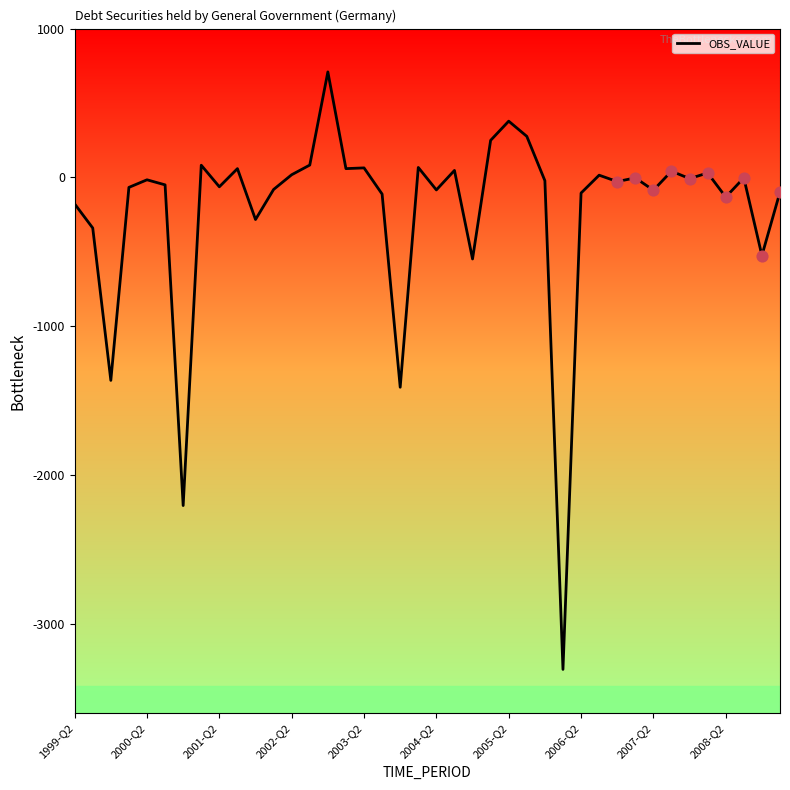

What is the difference between the maximum and minimum values?

4015